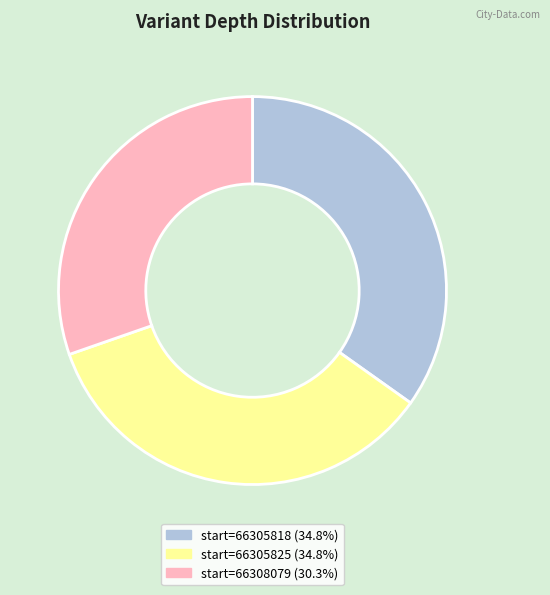

Does any single category account for the majority?

No